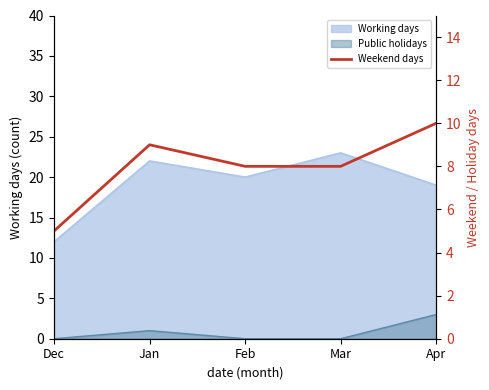

Reading left to right, extract all data points from this chart.

Dec=5	Jan=9	Feb=8	Mar=8	Apr=10